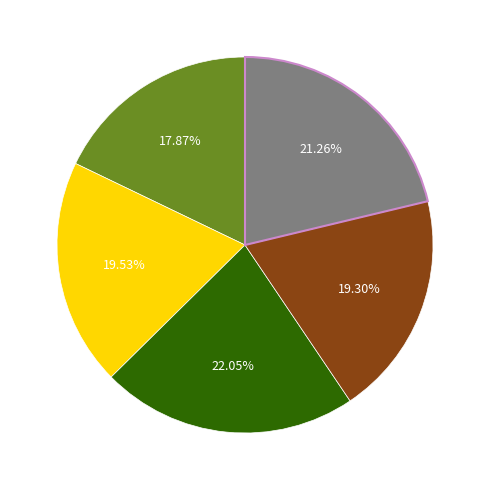

Does any single category account for the majority?

No